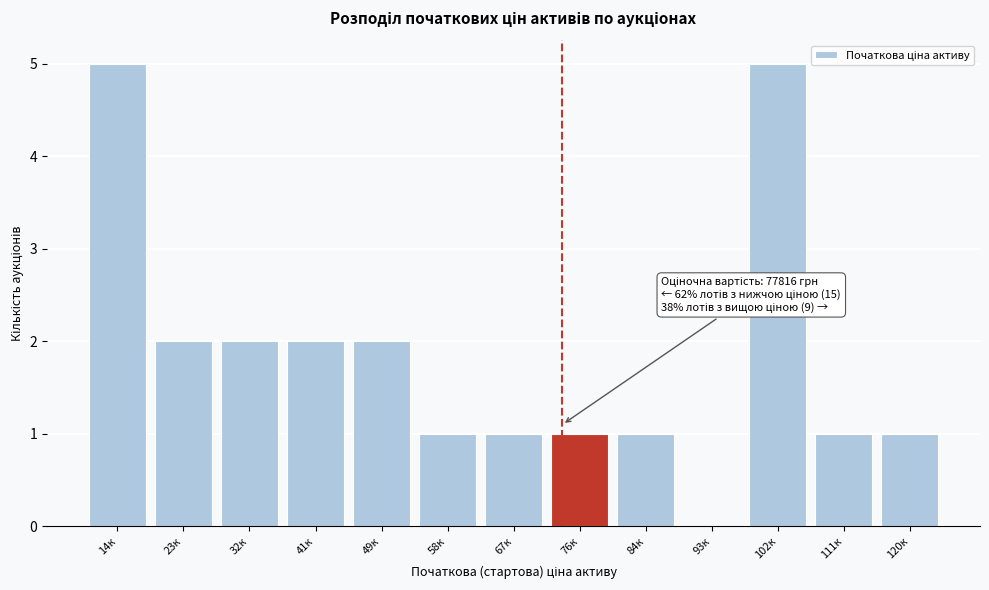

Reading right to left, what are all the values shown in this chart?

120к=1	111к=1	102к=5	93к=0	84к=1	76к=1	67к=1	58к=1	49к=2	41к=2	32к=2	23к=2	14к=5